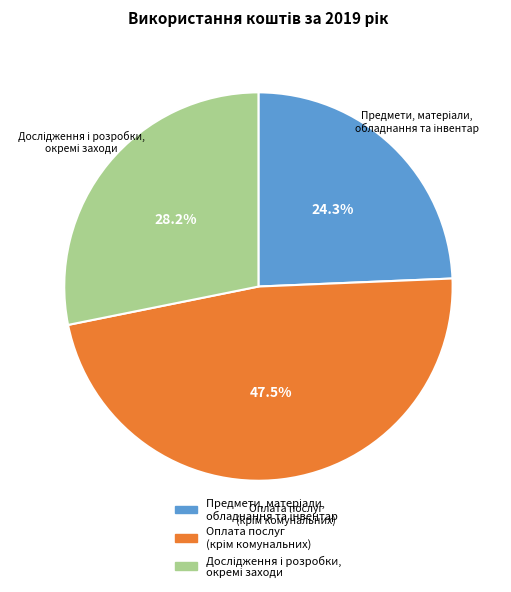

Does any single category account for the majority?

No